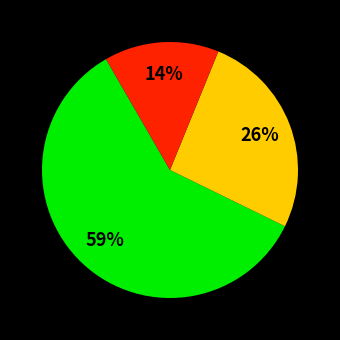

Is there a majority slice in this chart?

Yes